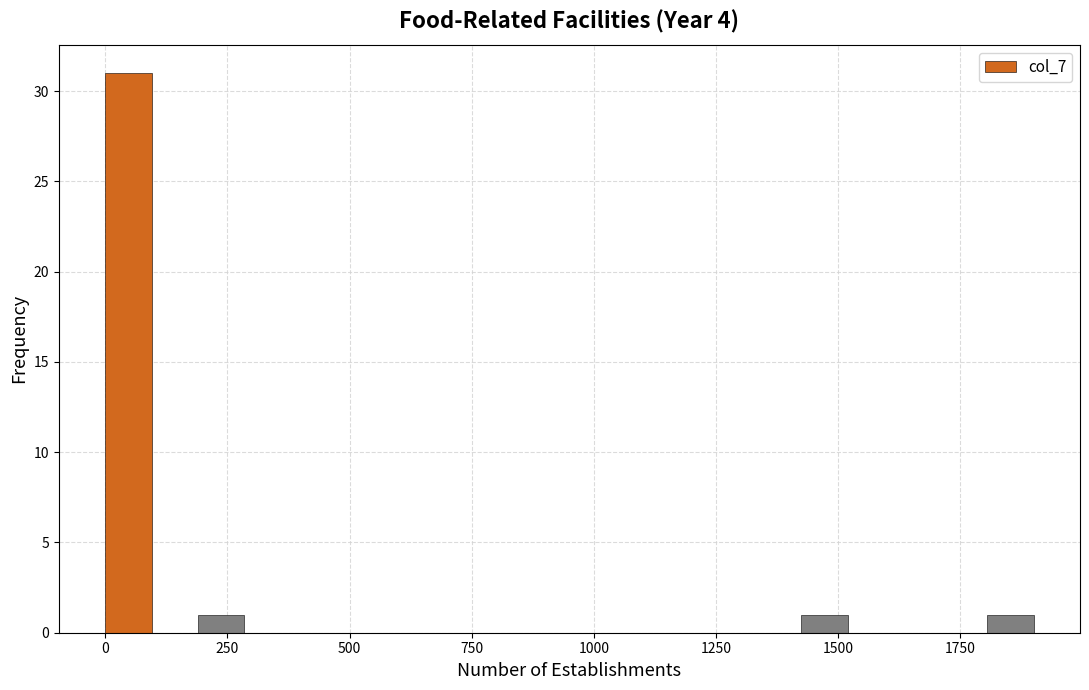

Read against the x-axis, roughly where is the centre of the tallest bar?

50